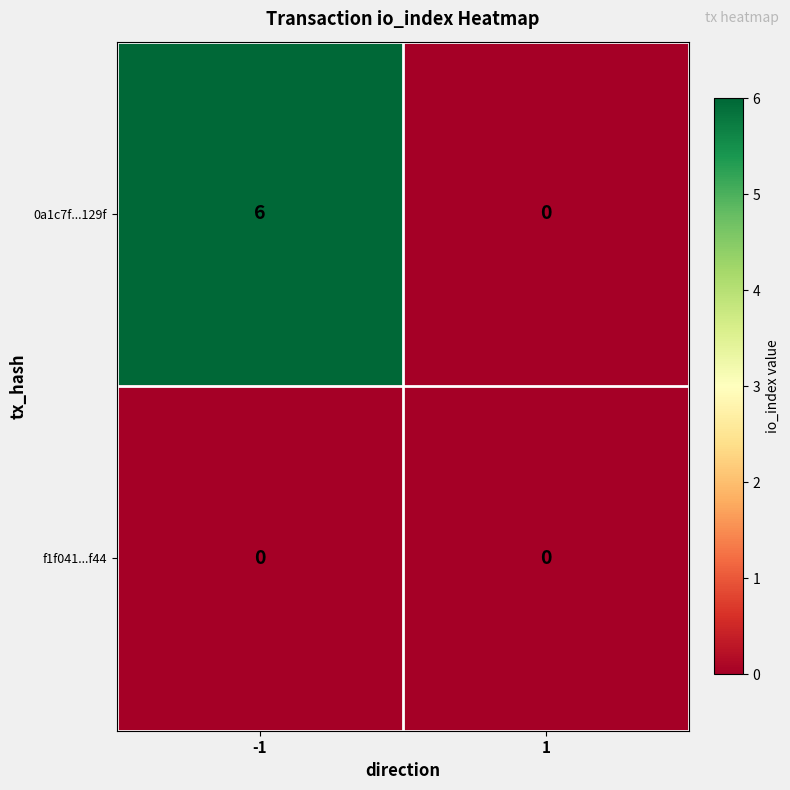

What is the difference between the maximum and minimum values in the 0a1c7f...129f series?

6